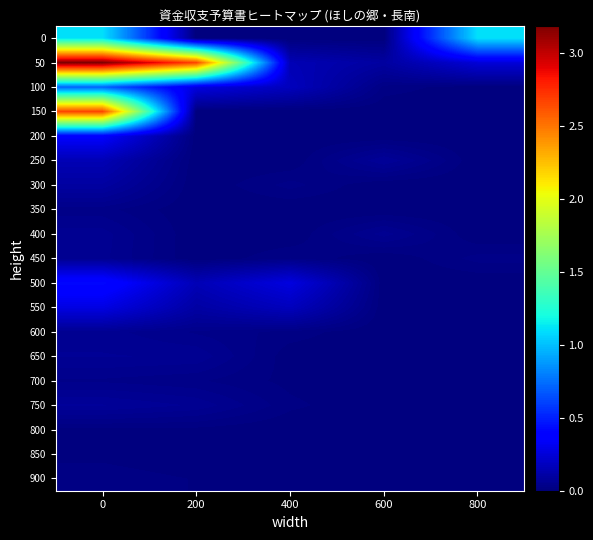

At how many categories does at least one series exceed 11757520?

2